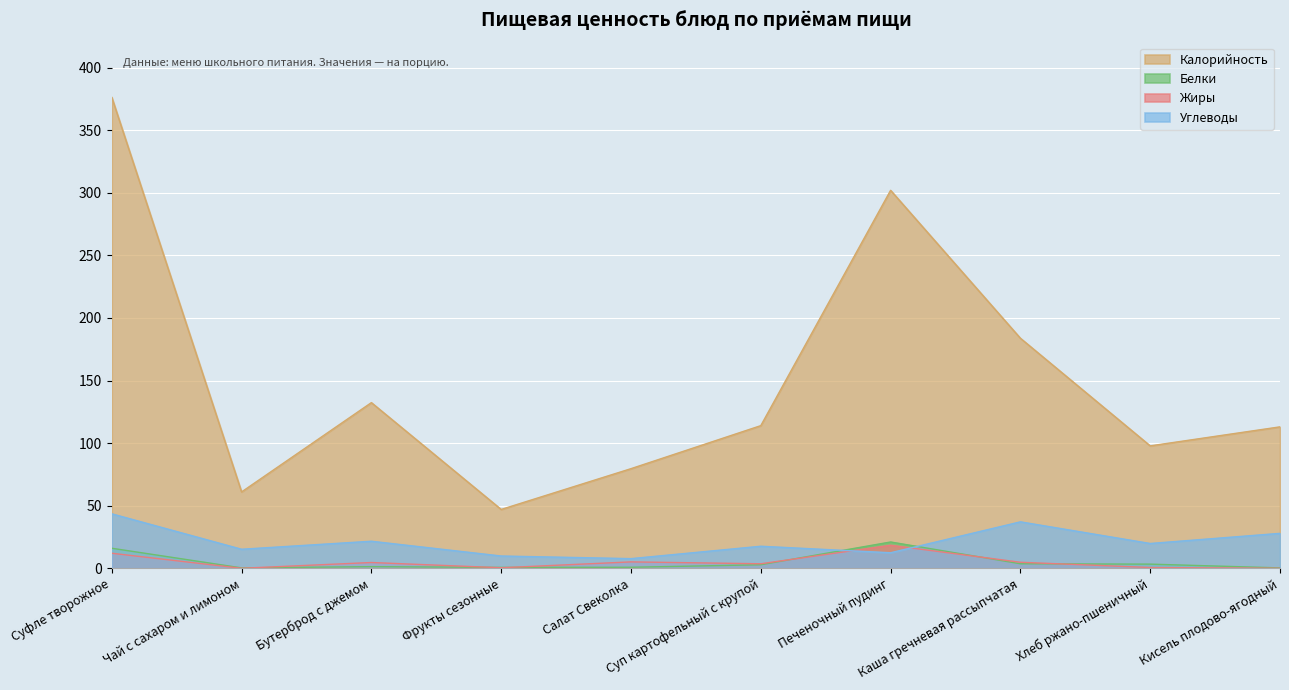

What position from the right is Каша гречневая рассыпчатая?

3